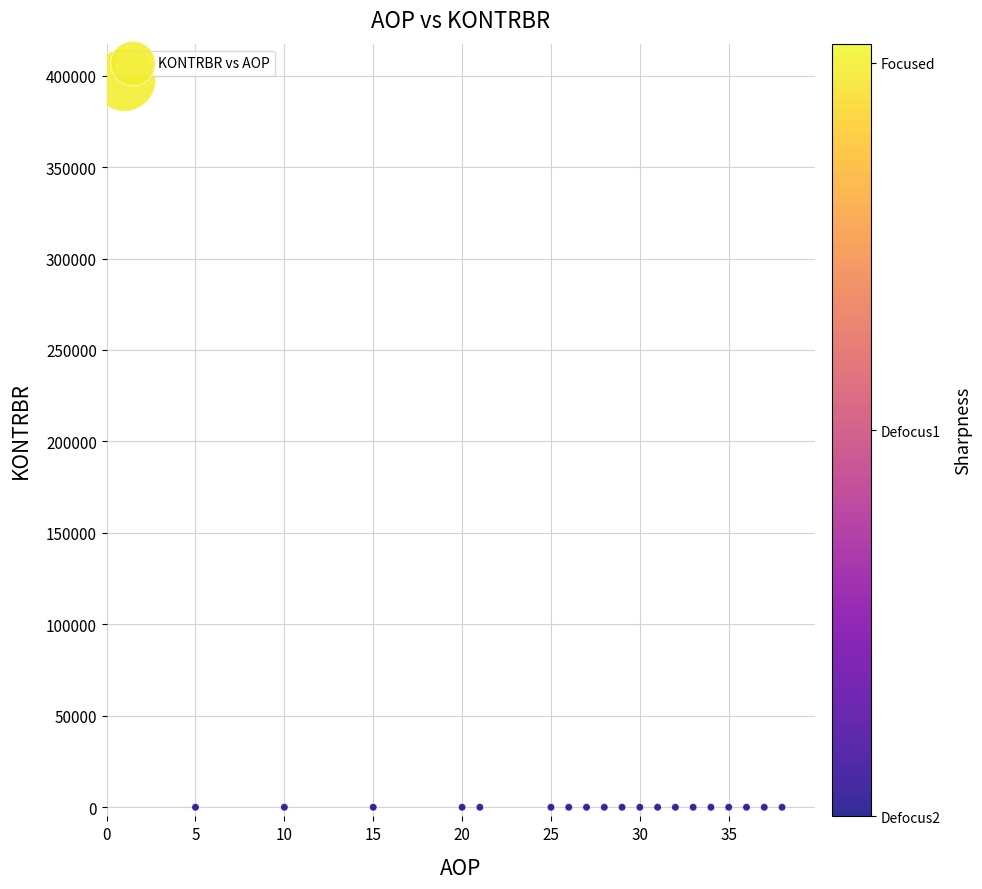

What is the range of Y values (max minus min)?

397573.2